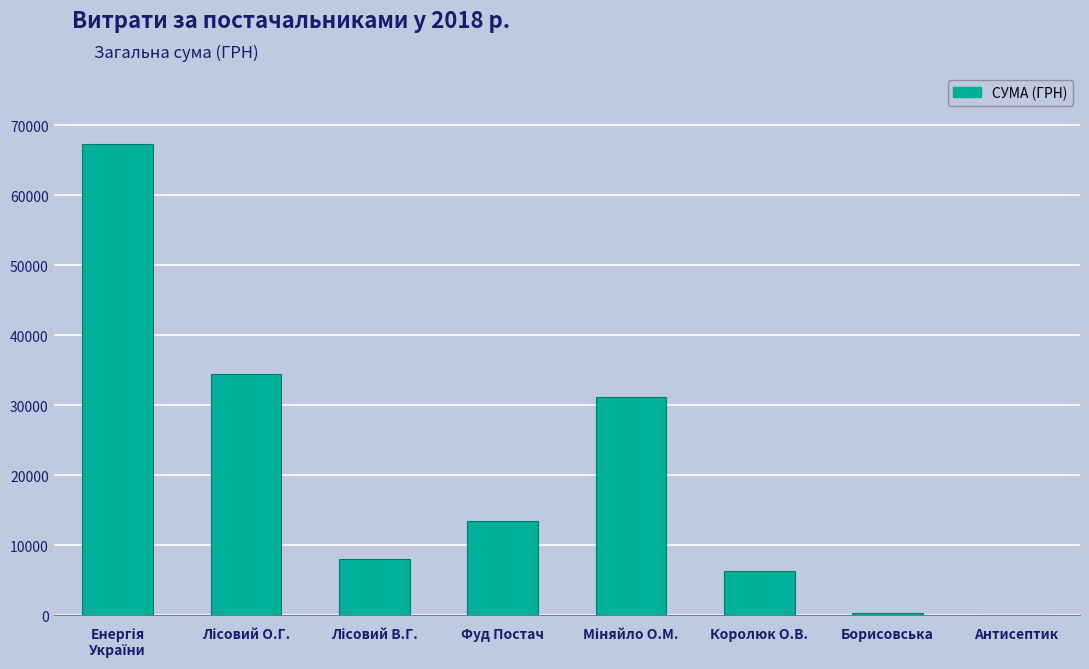

What is the maximum value shown in the chart?

67359.6